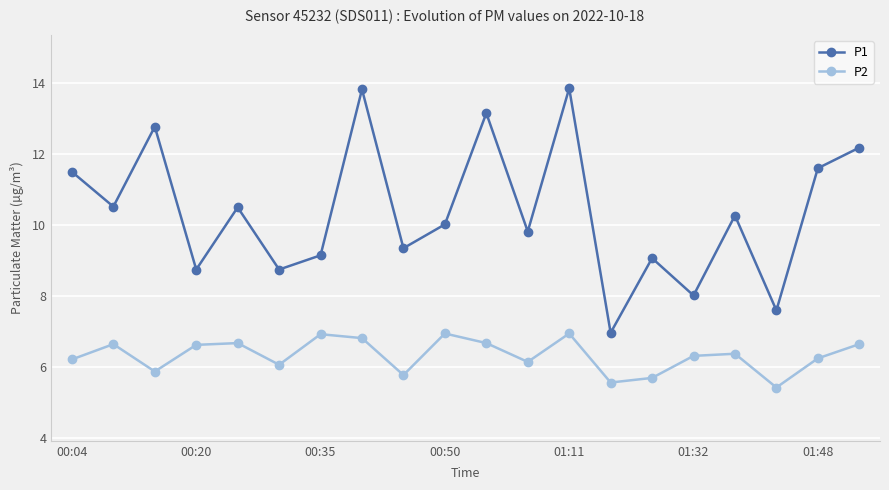

True or false: P1 has more than 1 points higher than both neighbors.

True